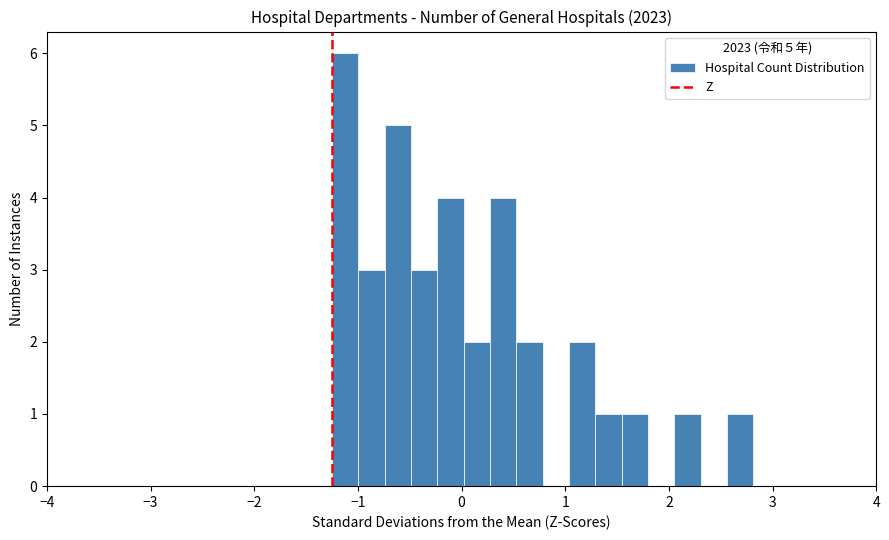

Read against the x-axis, roughly where is the centre of the tallest bar?

-1.1